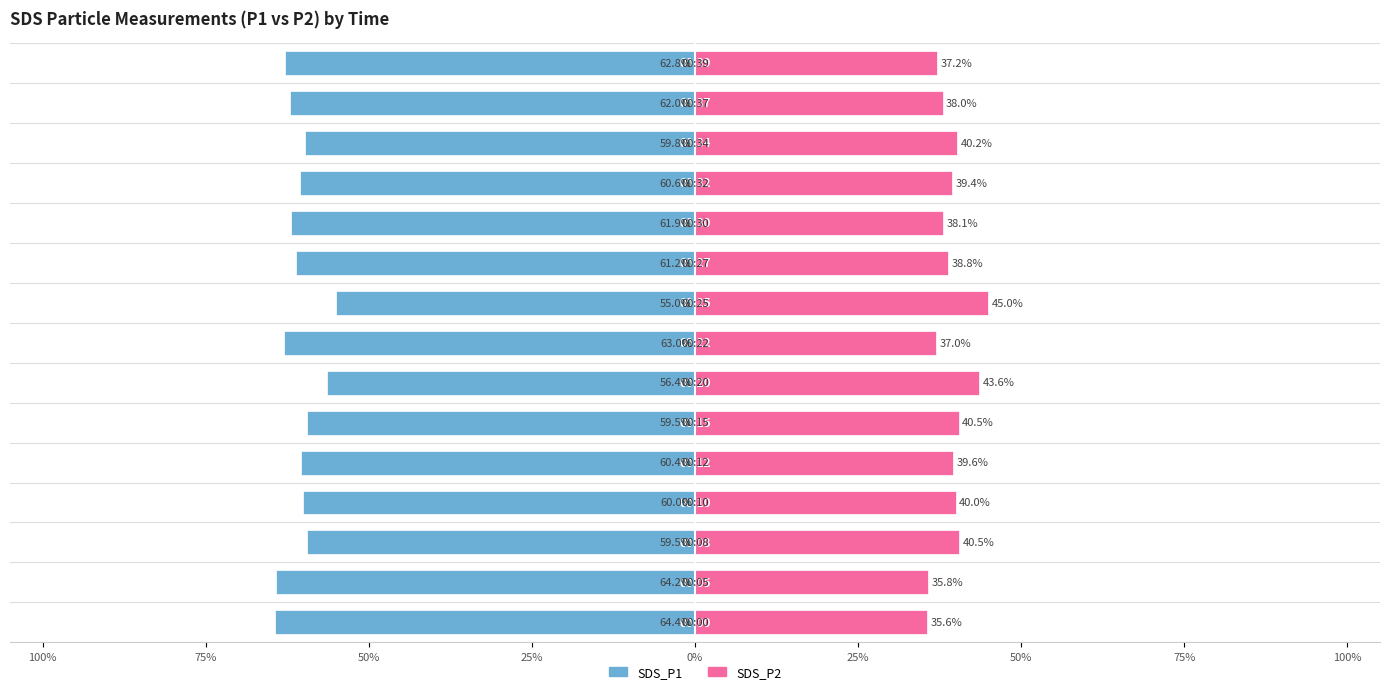

Which has a higher value, 12 or 0%?

12